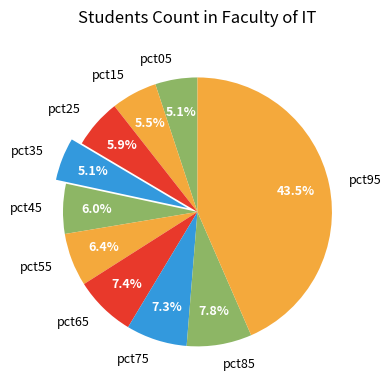

Does pct75 represent more than half of the total?

No